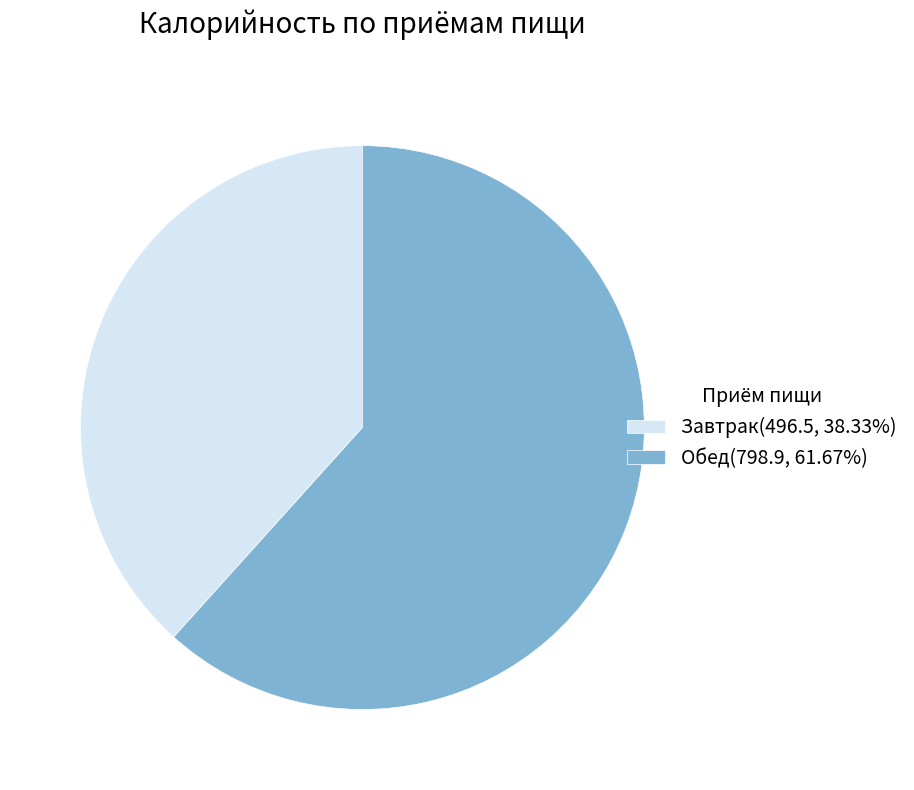

Is Завтрак(496.5, 38.33%) the majority of the pie?

No